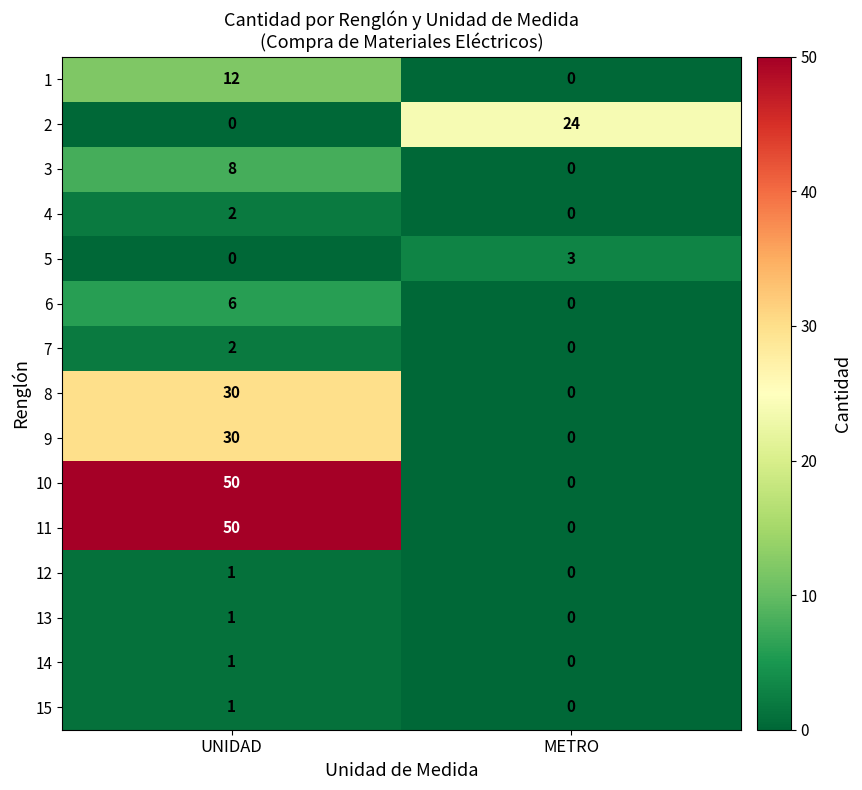

List the labels in order of 12 value, smallest first.

METRO, UNIDAD